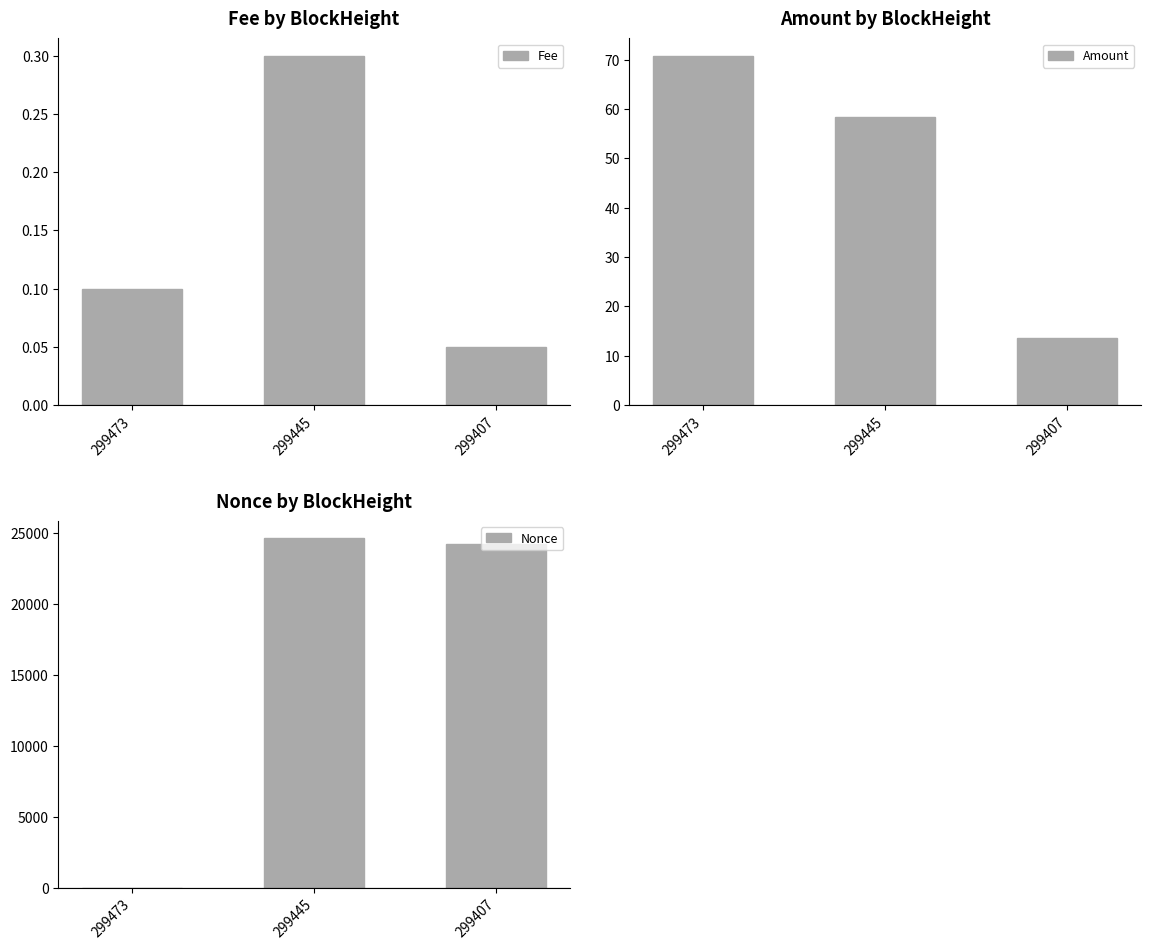

Which has a higher value, 299445 or 299473?

299445